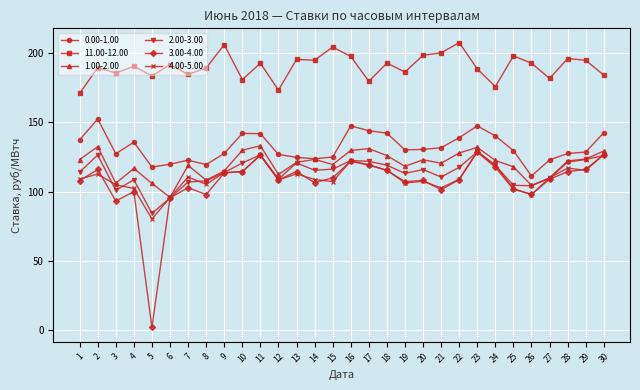

What is the maximum value shown in the chart?

207.6